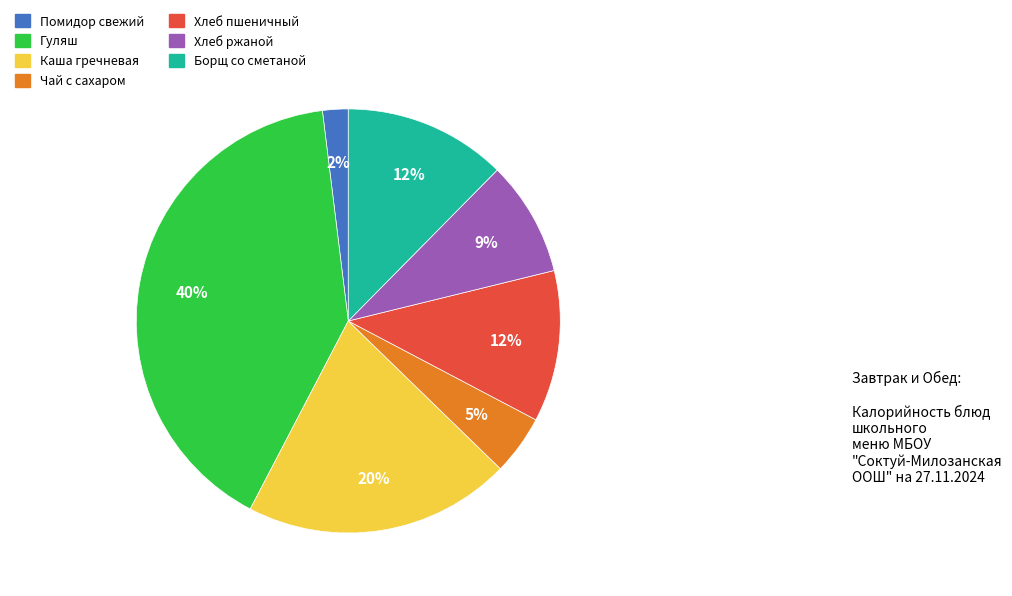

To the nearest percent, what percentage of the pie is Хлеб пшеничный?

12%